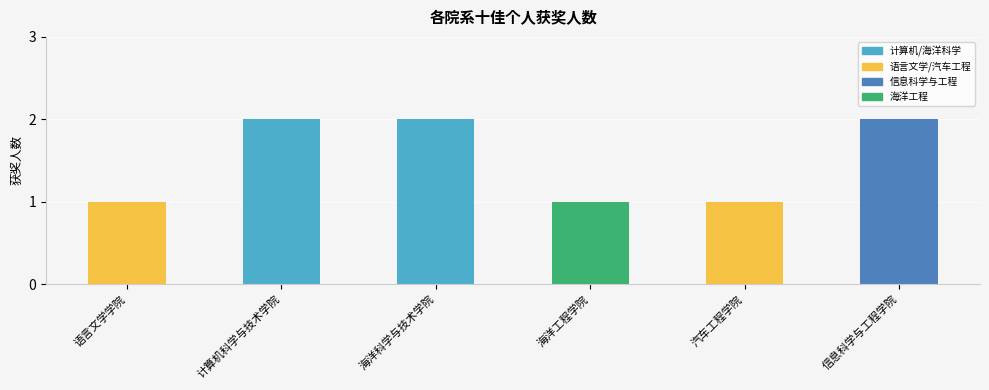

What is the difference between the values at 海洋科学与技术学院 and 语言文学学院?

1